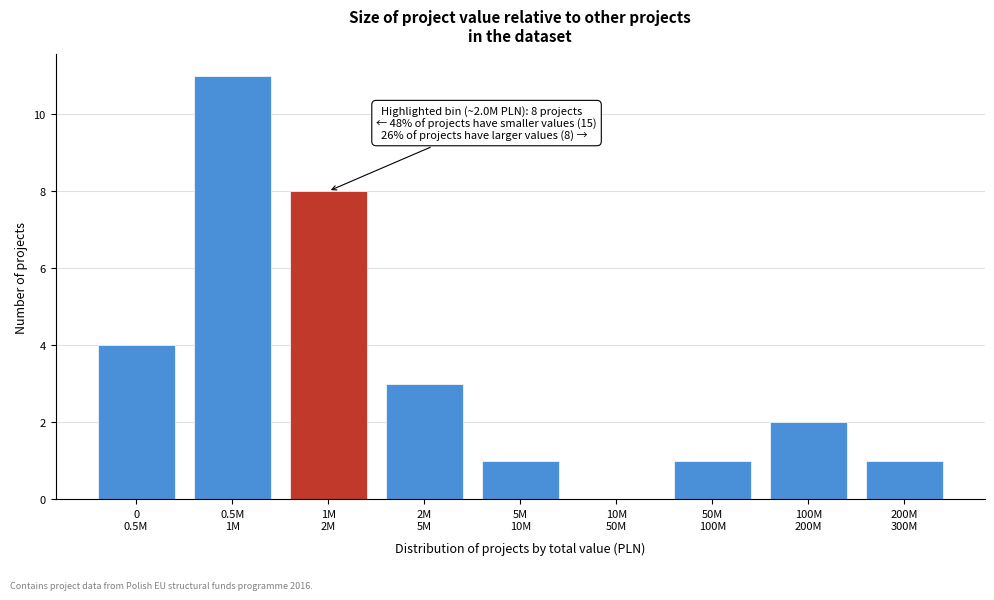

What is the greatest value displayed?

11